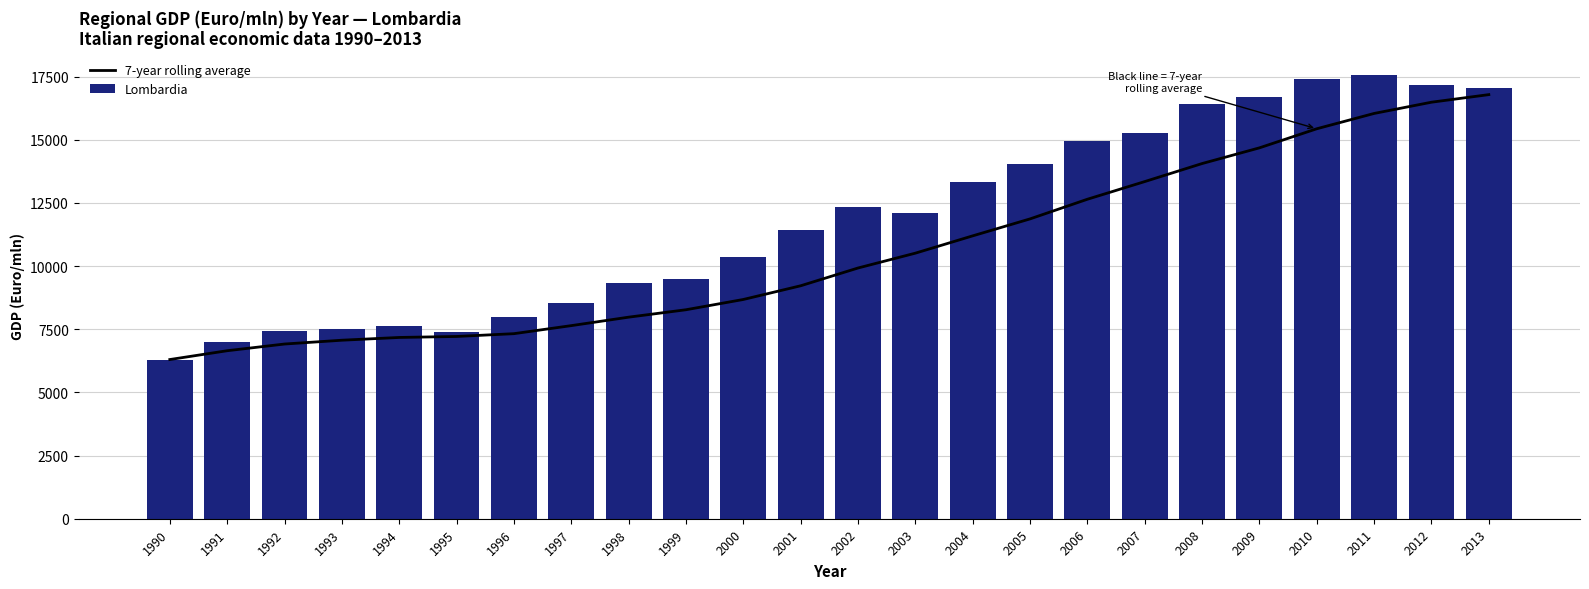

Which series changed the most between 2006 and 2010?

7-year rolling average